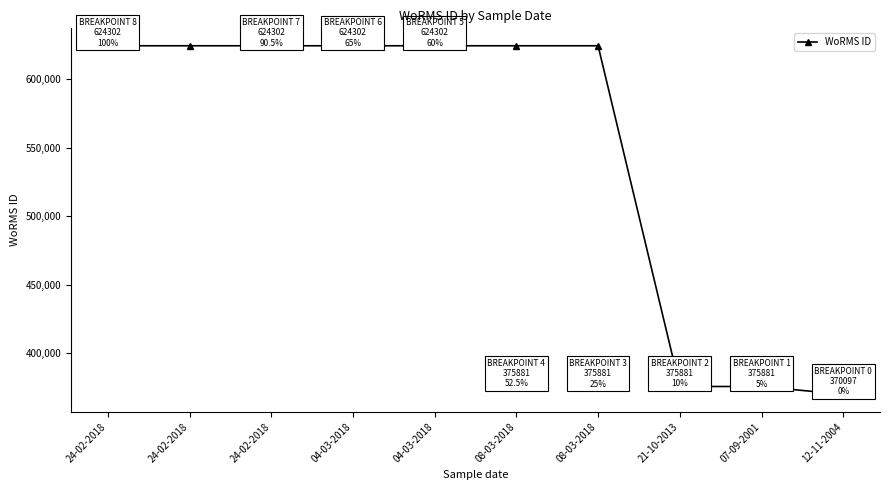

List the labels in order of value, smallest first.

12-11-2004, 21-10-2013, 07-09-2001, 24-02-2018, 24-02-2018, 24-02-2018, 04-03-2018, 04-03-2018, 08-03-2018, 08-03-2018